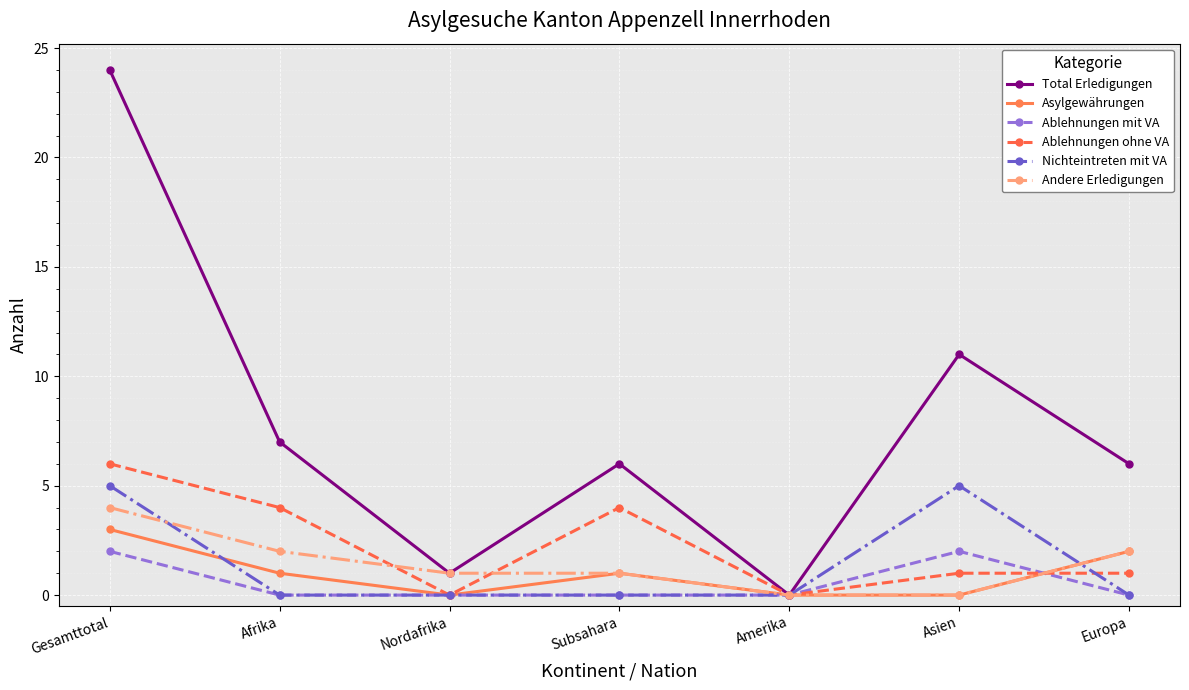

How many lines are shown in the chart?

6